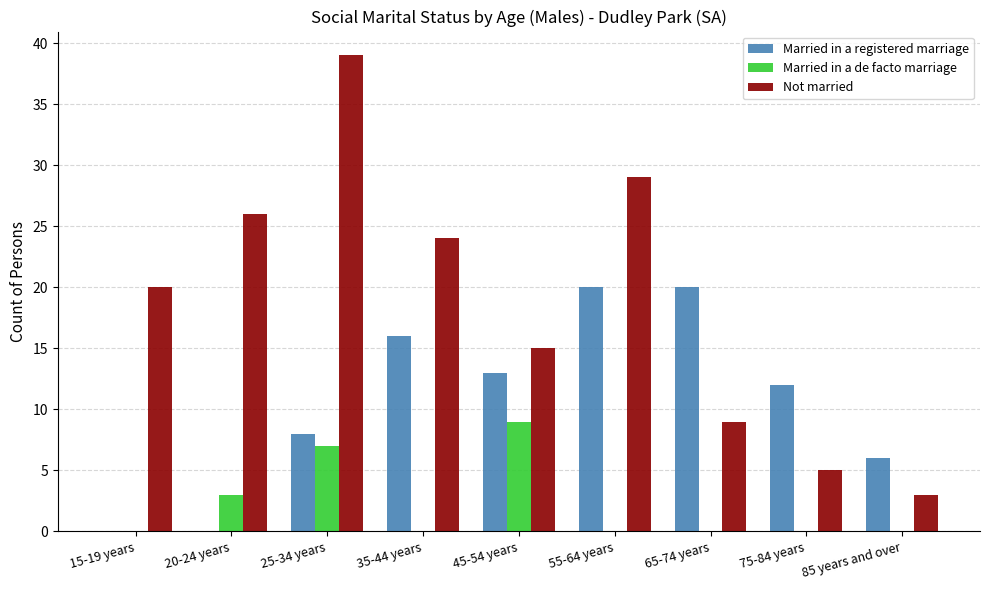

How many data points does each series have?

9